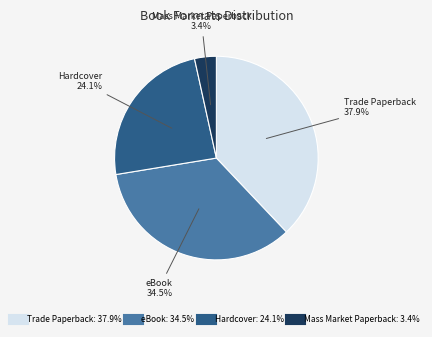

Between Hardcover and Trade Paperback, which is larger?

Trade Paperback